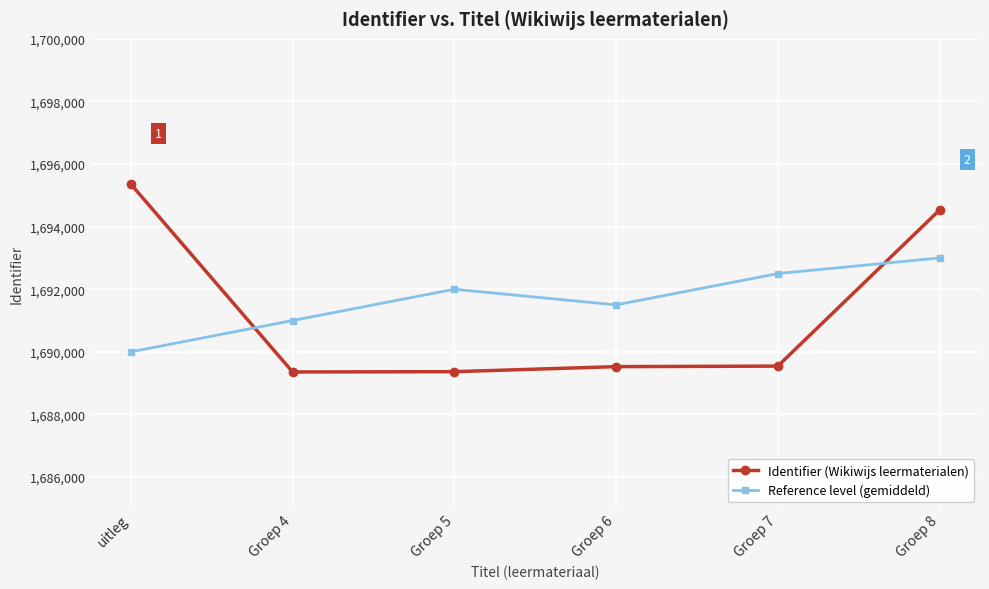

The value of Identifier (Wikiwijs leermaterialen) at Groep 7 is 1689544. True or false?

True